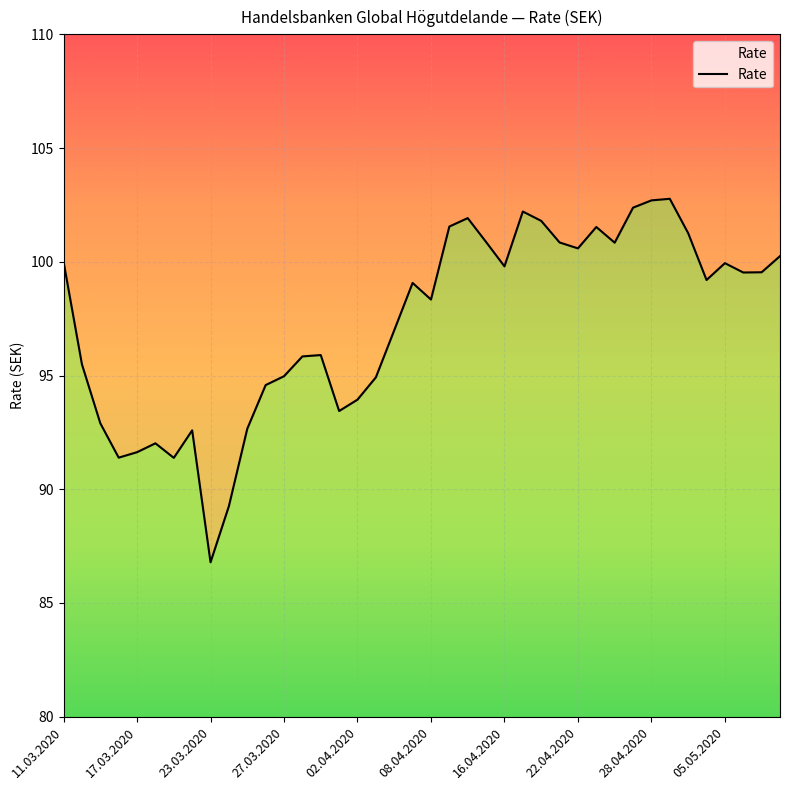

True or false: there are more than 0 points higher than both neighbors.

True